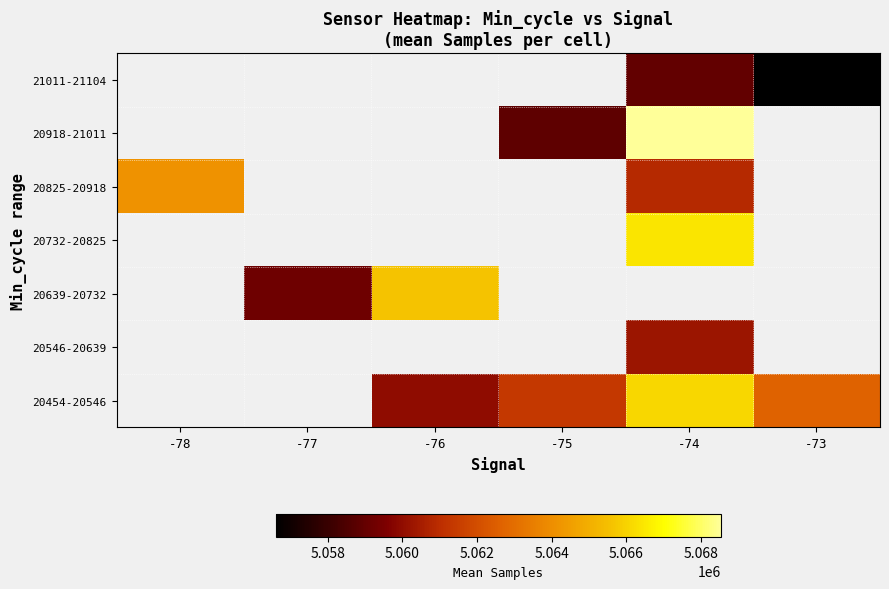

Count the number of data series in this chart.

7